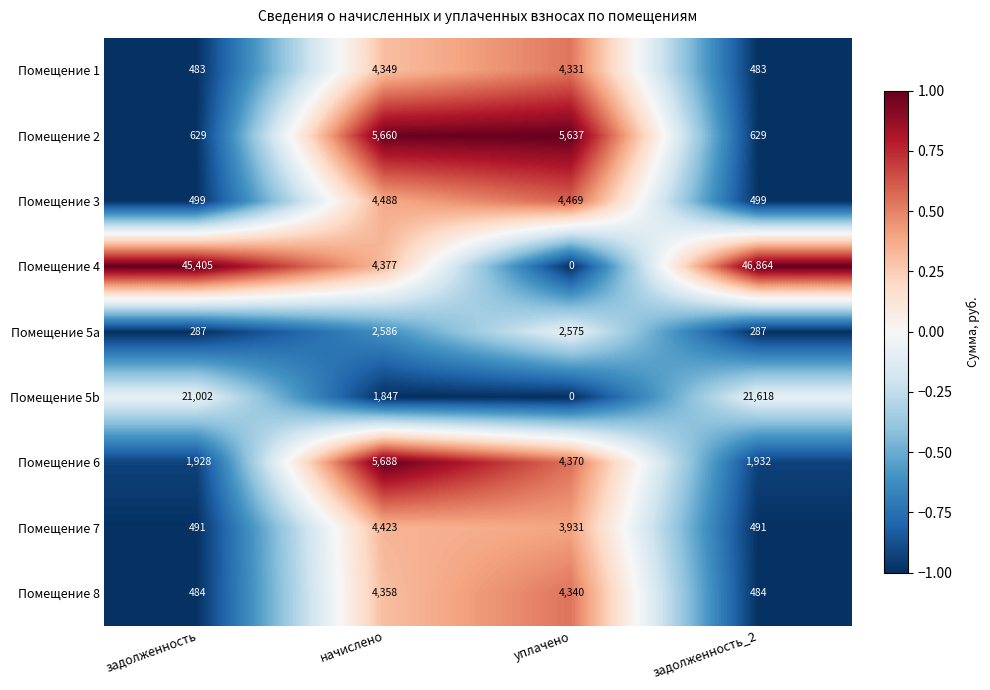

Read the Помещение 1 value at задолженность_2, to the nearest 50.

500